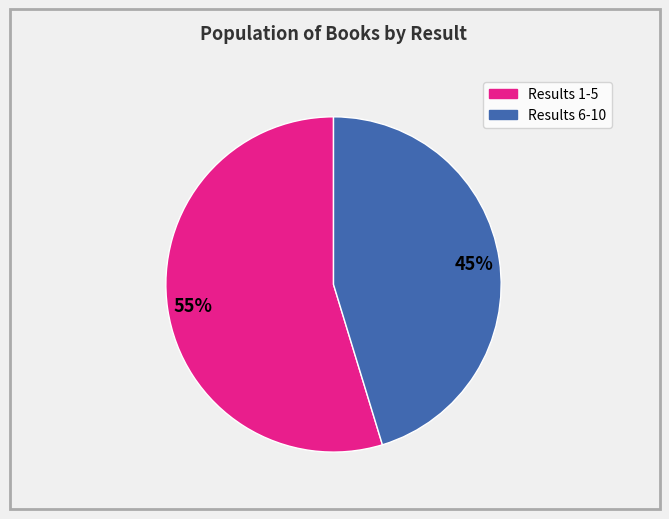

Count the number of slices in the pie.

2